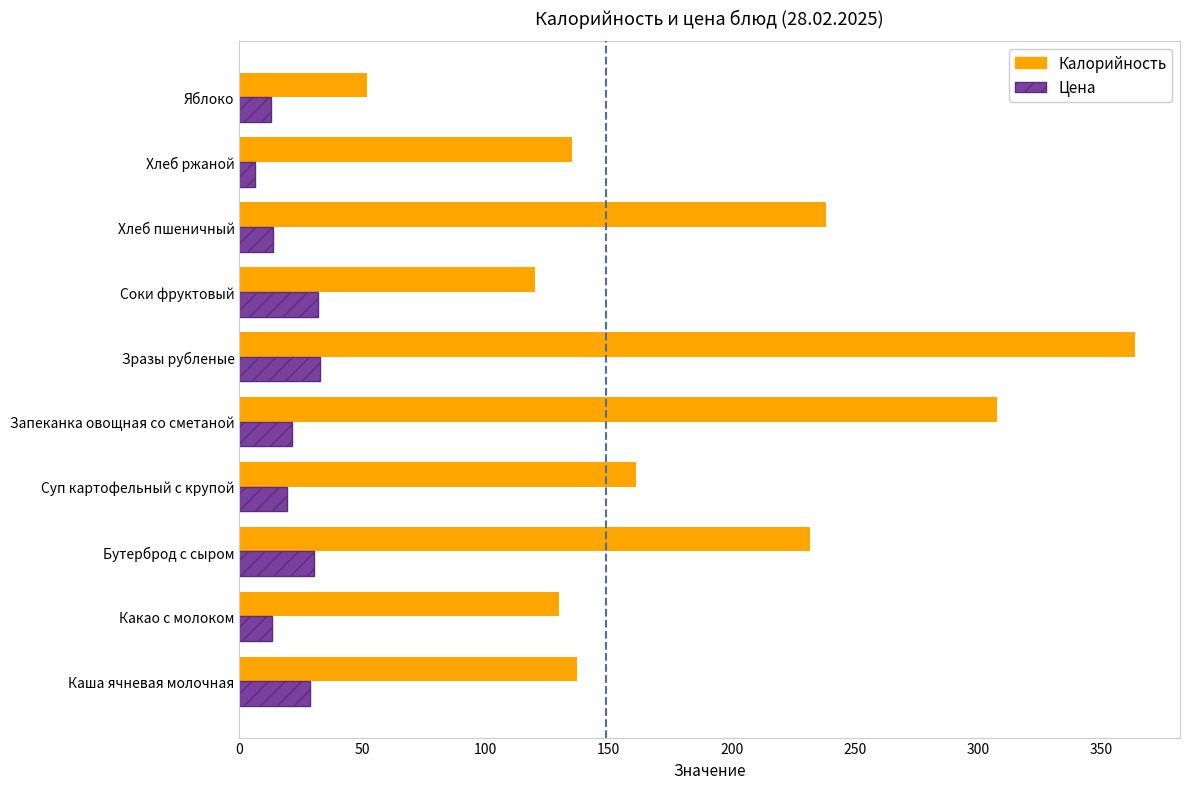

How many distinct data groups are displayed?

2